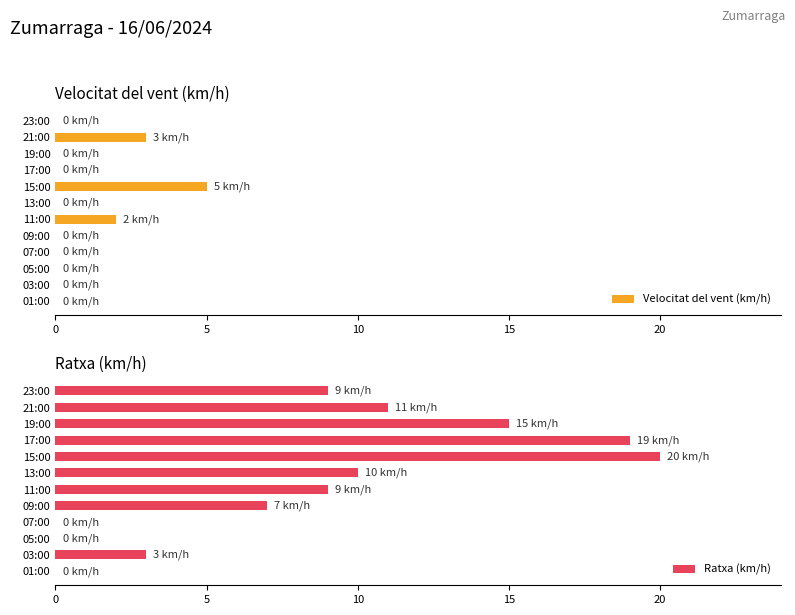

Rank the series by their maximum value, from lowest to highest.

Velocitat del vent (km/h), Ratxa (km/h)